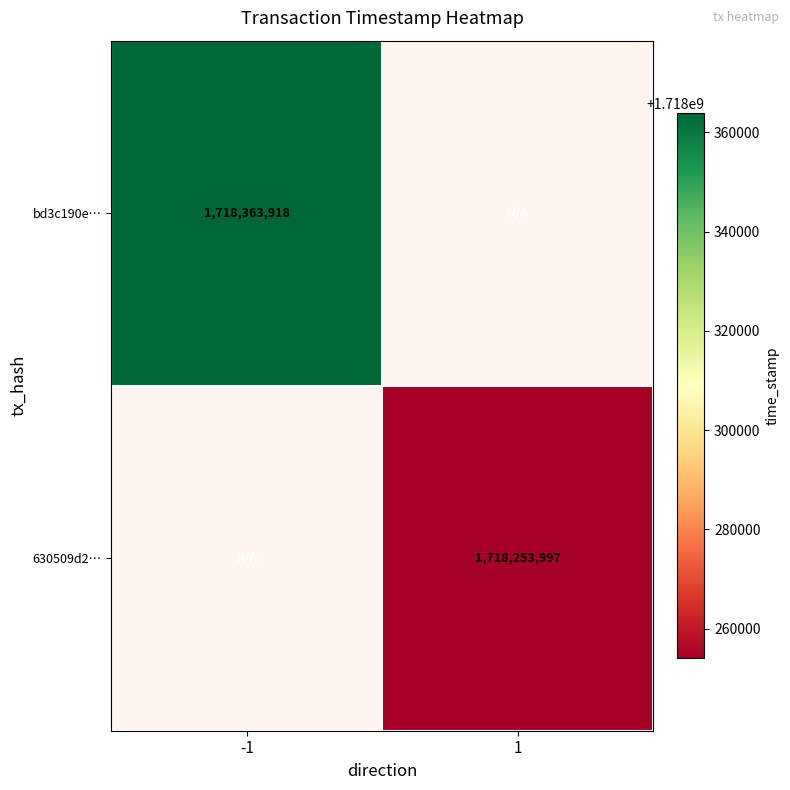

Rank the series at 1 from lowest to highest value.

bd3c190eec3fe7f2f30813bb696e3820595a022, 630509d2658310984e385327c723af6e3a64c02